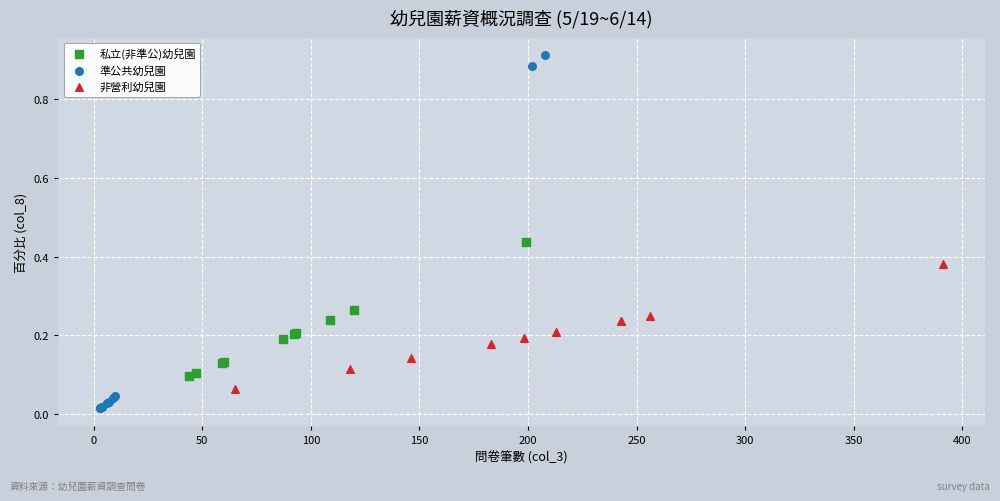

Which series has the largest Y range (max minus min)?

準公共幼兒園